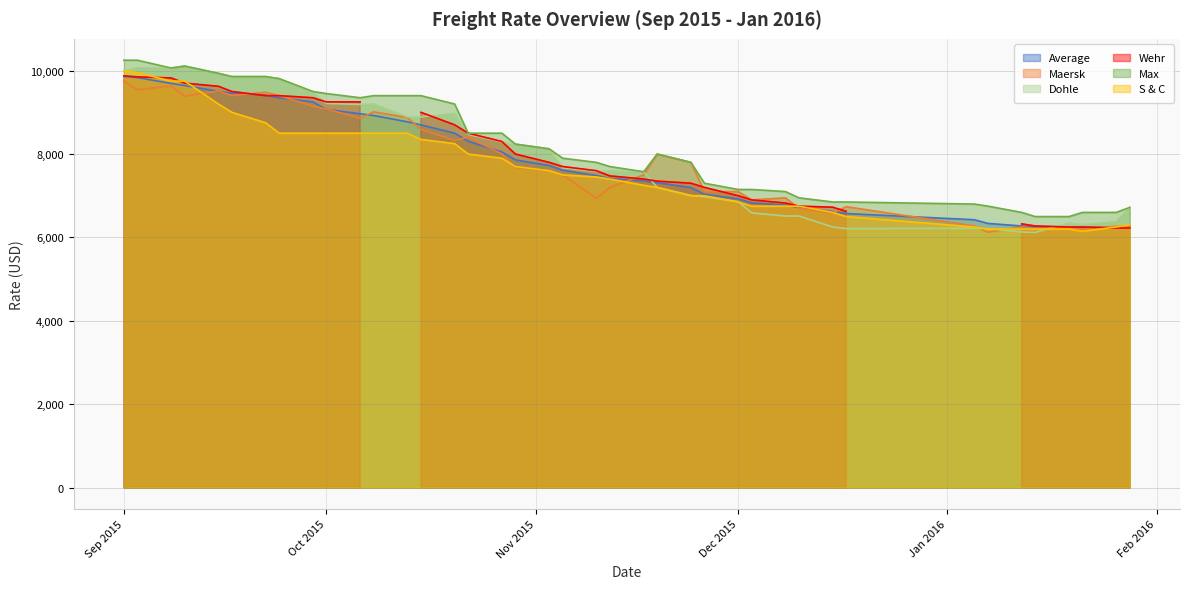

Is the value of Maersk at 10.12.2015 greater than the value of S & C at 15.12.2015?

Yes